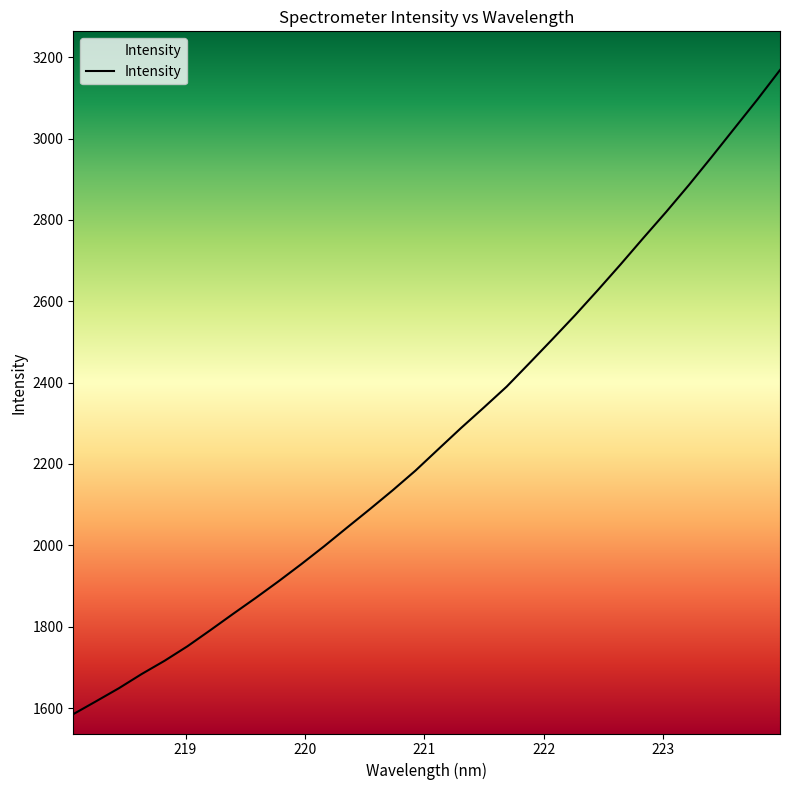

Is this an area chart (filled region under the line)?

No